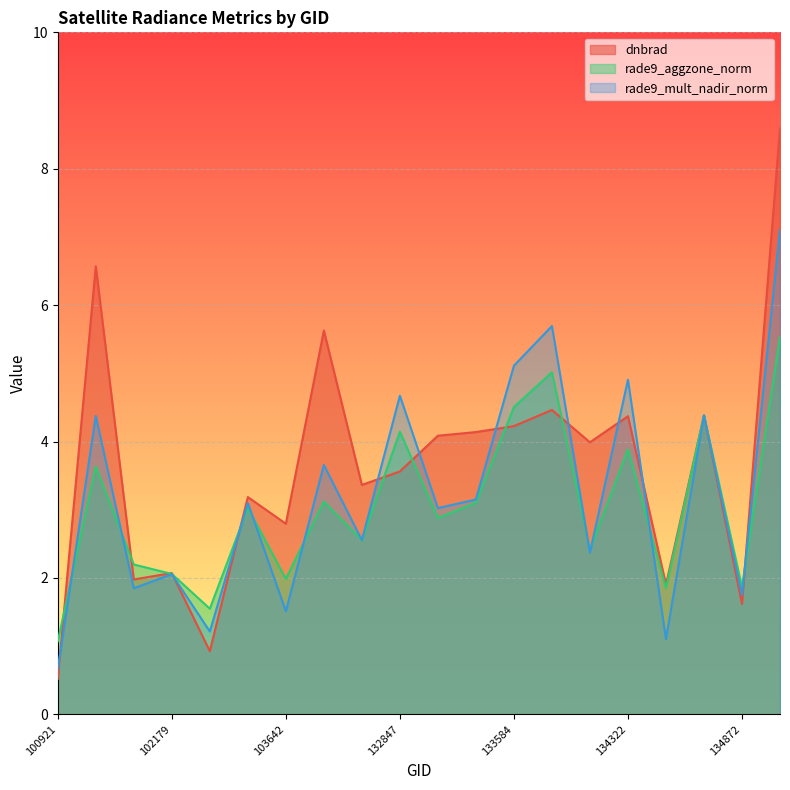

What is the maximum value for rade9_mult_nadir_norm?

7.1